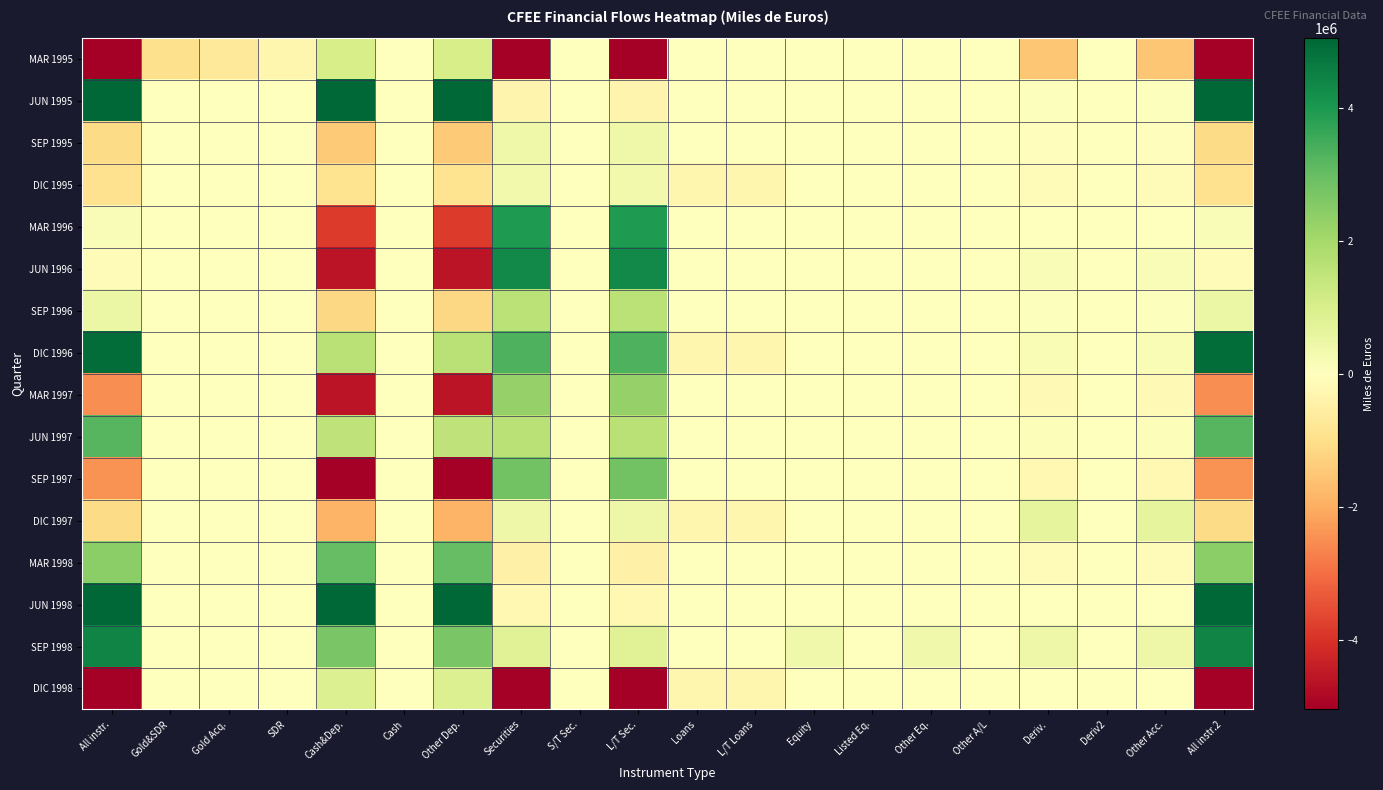

Reading left to right, extract all data points from this chart.

MAR 1995: All instr.=-6324343	Gold&SDR=-970787	Gold Acq.=-670787	SDR=-300000	Cash&Dep.=1031526	Cash=3303	Other Dep.=1028223	Securities=-5534736	S/T Sec.=0	L/T Sec.=-5534736	Loans=-1107	L/T Loans=-1107	Equity=0	Listed Eq.=0	Other Eq.=0	Other A/L=0	Deriv.=-1511722	Deriv2=0	Other Acc.=-1511722	All instr.2=-6324343
JUN 1995: All instr.=7697470	Gold&SDR=7913	Gold Acq.=0	SDR=7913	Cash&Dep.=7955661	Cash=-564	Other Dep.=7956225	Securities=-316078	S/T Sec.=0	L/T Sec.=-316078	Loans=889	L/T Loans=889	Equity=0	Listed Eq.=0	Other Eq.=0	Other A/L=0	Deriv.=49085	Deriv2=0	Other Acc.=49085	All instr.2=7697470
SEP 1995: All instr.=-1068728	Gold&SDR=12260	Gold Acq.=3768	SDR=8492	Cash&Dep.=-1444097	Cash=179	Other Dep.=-1444276	Securities=409136	S/T Sec.=0	L/T Sec.=409136	Loans=-6579	L/T Loans=-6579	Equity=0	Listed Eq.=0	Other Eq.=0	Other A/L=0	Deriv.=-39448	Deriv2=0	Other Acc.=-39448	All instr.2=-1068728
DIC 1995: All instr.=-935671	Gold&SDR=7664	Gold Acq.=-802	SDR=8465	Cash&Dep.=-904028	Cash=-17	Other Dep.=-904011	Securities=342334	S/T Sec.=0	L/T Sec.=342334	Loans=-280331	L/T Loans=-280331	Equity=0	Listed Eq.=0	Other Eq.=0	Other A/L=0	Deriv.=-101309	Deriv2=0	Other Acc.=-101309	All instr.2=-935671
MAR 1996: All instr.=137426	Gold&SDR=13052	Gold Acq.=0	SDR=13052	Cash&Dep.=-3824070	Cash=207	Other Dep.=-3824277	Securities=3948655	S/T Sec.=0	L/T Sec.=3948655	Loans=1928	L/T Loans=1928	Equity=-4557	Listed Eq.=-4557	Other Eq.=0	Other A/L=0	Deriv.=2417	Deriv2=0	Other Acc.=2417	All instr.2=137426
JUN 1996: All instr.=-123208	Gold&SDR=8268	Gold Acq.=0	SDR=8268	Cash&Dep.=-4577776	Cash=-460	Other Dep.=-4577316	Securities=4311911	S/T Sec.=0	L/T Sec.=4311911	Loans=1123	L/T Loans=1123	Equity=31	Listed Eq.=31	Other Eq.=0	Other A/L=0	Deriv.=133236	Deriv2=0	Other Acc.=133236	All instr.2=-123208
SEP 1996: All instr.=504057	Gold&SDR=9429	Gold Acq.=0	SDR=9429	Cash&Dep.=-1163823	Cash=230	Other Dep.=-1164053	Securities=1583578	S/T Sec.=0	L/T Sec.=1583578	Loans=234	L/T Loans=234	Equity=0	Listed Eq.=0	Other Eq.=0	Other A/L=0	Deriv.=74639	Deriv2=0	Other Acc.=74639	All instr.2=504057
DIC 1996: All instr.=4916770	Gold&SDR=10138	Gold Acq.=13	SDR=10125	Cash&Dep.=1650137	Cash=1105	Other Dep.=1649032	Securities=3346354	S/T Sec.=0	L/T Sec.=3346354	Loans=-280872	L/T Loans=-280872	Equity=0	Listed Eq.=0	Other Eq.=0	Other A/L=0	Deriv.=191013	Deriv2=0	Other Acc.=191013	All instr.2=4916770
MAR 1997: All instr.=-2498894	Gold&SDR=10926	Gold Acq.=0	SDR=10926	Cash&Dep.=-4585866	Cash=837	Other Dep.=-4586703	Securities=2250596	S/T Sec.=0	L/T Sec.=2250596	Loans=901	L/T Loans=901	Equity=0	Listed Eq.=0	Other Eq.=0	Other A/L=0	Deriv.=-175452	Deriv2=0	Other Acc.=-175452	All instr.2=-2498894
JUN 1997: All instr.=3228246	Gold&SDR=10815	Gold Acq.=0	SDR=10815	Cash&Dep.=1510321	Cash=641	Other Dep.=1509681	Securities=1622974	S/T Sec.=0	L/T Sec.=1622974	Loans=1557	L/T Loans=1557	Equity=0	Listed Eq.=0	Other Eq.=0	Other A/L=0	Deriv.=82578	Deriv2=0	Other Acc.=82578	All instr.2=3228246
SEP 1997: All instr.=-2418857	Gold&SDR=11637	Gold Acq.=0	SDR=11637	Cash&Dep.=-5020147	Cash=-165	Other Dep.=-5019982	Securities=2821440	S/T Sec.=0	L/T Sec.=2821440	Loans=173	L/T Loans=173	Equity=0	Listed Eq.=0	Other Eq.=0	Other A/L=0	Deriv.=-231961	Deriv2=0	Other Acc.=-231961	All instr.2=-2418857
DIC 1997: All instr.=-1076327	Gold&SDR=11975	Gold Acq.=-44	SDR=12019	Cash&Dep.=-1879429	Cash=168	Other Dep.=-1879597	Securities=436207	S/T Sec.=0	L/T Sec.=436207	Loans=-281944	L/T Loans=-281944	Equity=-325	Listed Eq.=-325	Other Eq.=0	Other A/L=0	Deriv.=637190	Deriv2=0	Other Acc.=637190	All instr.2=-1076327
MAR 1998: All instr.=2434201	Gold&SDR=16394	Gold Acq.=0	SDR=16394	Cash&Dep.=3005063	Cash=-601	Other Dep.=3005664	Securities=-448005	S/T Sec.=0	L/T Sec.=-448005	Loans=-826	L/T Loans=-826	Equity=0	Listed Eq.=0	Other Eq.=0	Other A/L=0	Deriv.=-138424	Deriv2=0	Other Acc.=-138424	All instr.2=2434201
JUN 1998: All instr.=6289735	Gold&SDR=17002	Gold Acq.=-95	SDR=17098	Cash&Dep.=6465278	Cash=109	Other Dep.=6465169	Securities=-211853	S/T Sec.=0	L/T Sec.=-211853	Loans=1556	L/T Loans=1556	Equity=0	Listed Eq.=0	Other Eq.=0	Other A/L=0	Deriv.=17752	Deriv2=0	Other Acc.=17752	All instr.2=6289735
SEP 1998: All instr.=4420288	Gold&SDR=18381	Gold Acq.=62	SDR=18319	Cash&Dep.=2718539	Cash=-2	Other Dep.=2718541	Securities=824655	S/T Sec.=0	L/T Sec.=824655	Loans=-67	L/T Loans=-67	Equity=391289	Listed Eq.=0	Other Eq.=391289	Other A/L=0	Deriv.=467490	Deriv2=0	Other Acc.=467490	All instr.2=4420288
DIC 1998: All instr.=-11283718	Gold&SDR=16904	Gold Acq.=-521	SDR=17425	Cash&Dep.=895011	Cash=219	Other Dep.=894792	Securities=-11949525	S/T Sec.=0	L/T Sec.=-11949525	Loans=-284358	L/T Loans=-284358	Equity=-927	Listed Eq.=0	Other Eq.=-927	Other A/L=0	Deriv.=39177	Deriv2=0	Other Acc.=39177	All instr.2=-11283718